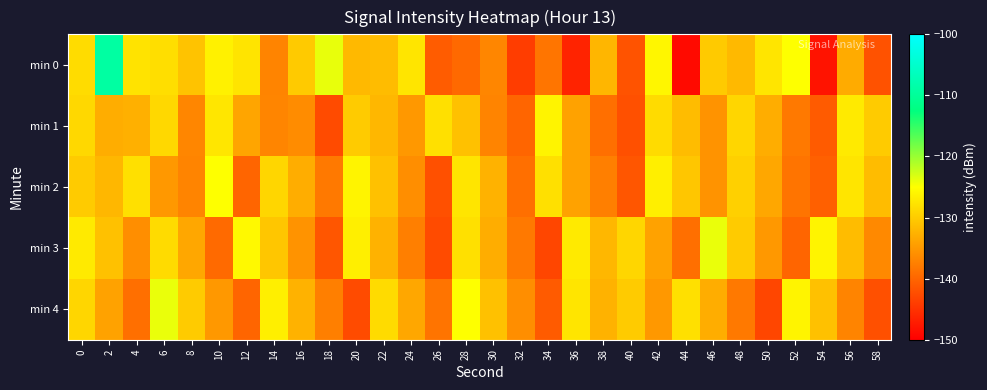

At which category is the sum across all series the highest?

2